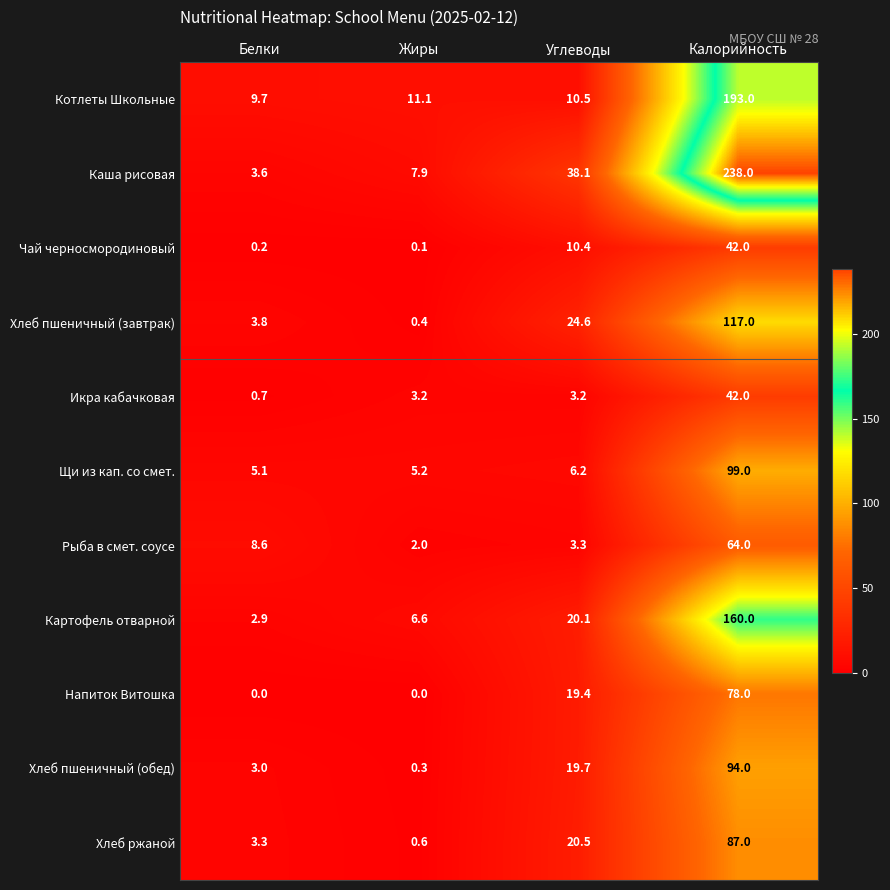

What is the difference between the Хлеб ржаной values at Калорийность and Белки?

83.7